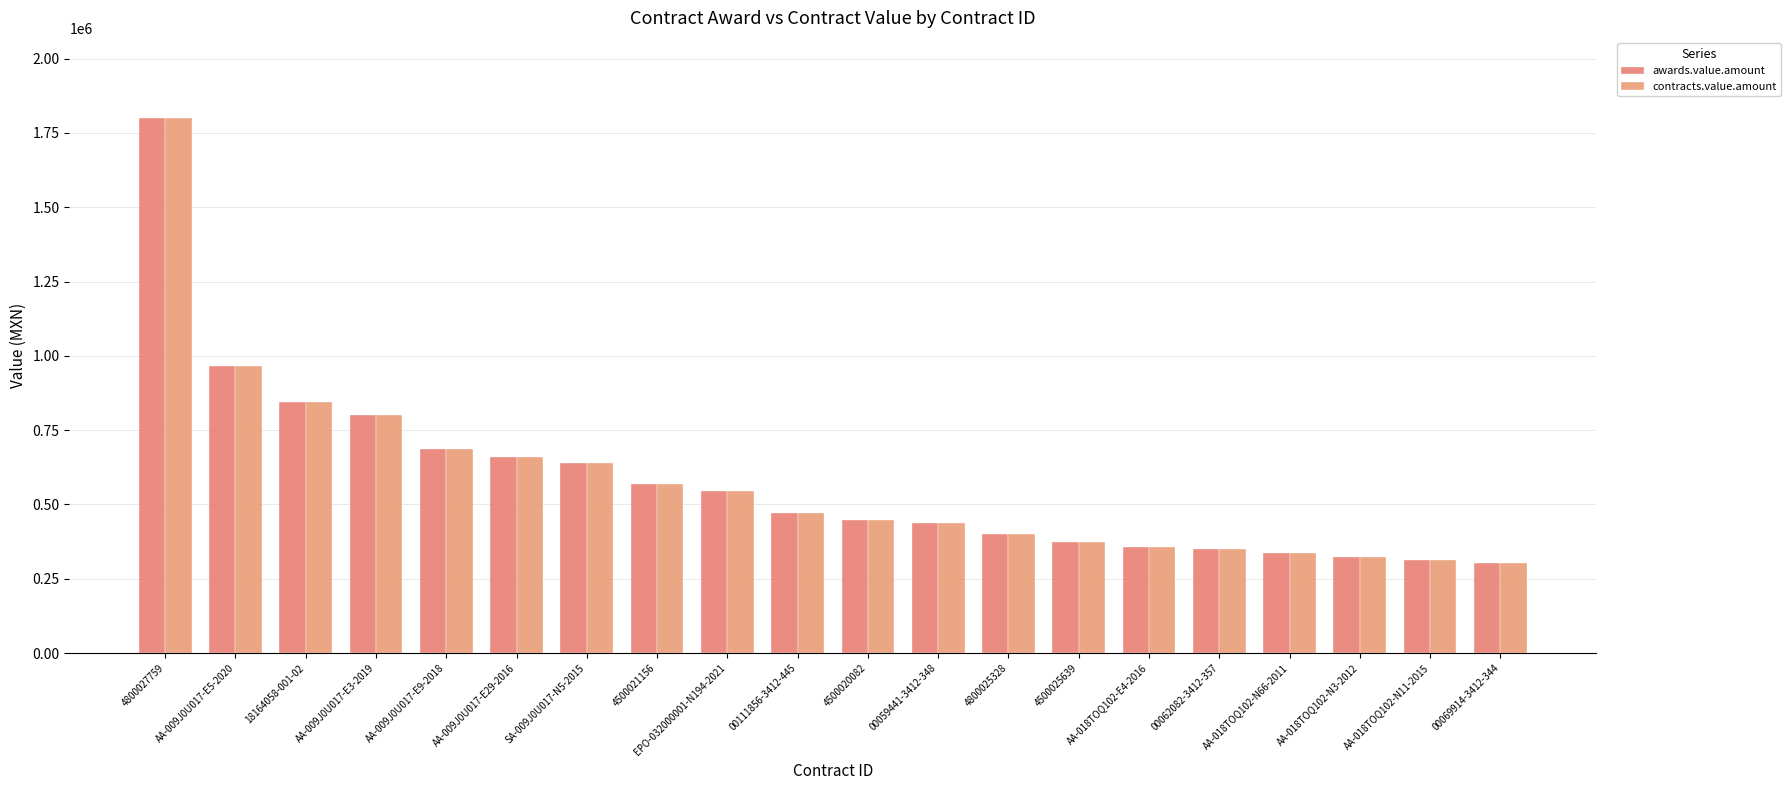

Read the contracts.value.amount value at 00062082-3412-357.

348843.0